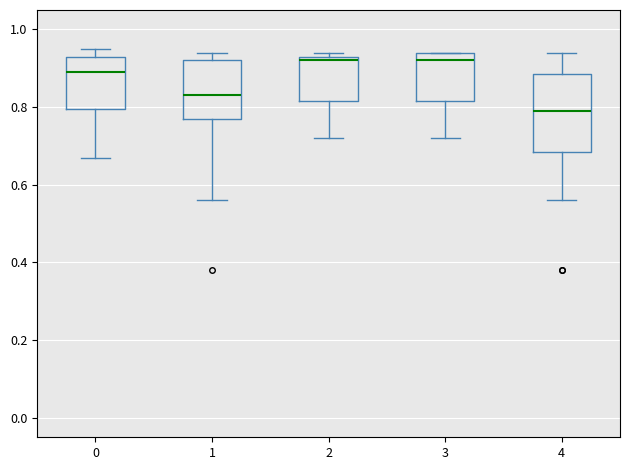

Reading left to right, transcribe this box plot: for each box, give where its median line is, the range the box spans, and where its two whiskers end, as read against the y-axis. The values are not printed on the chart, so give them approximately, as read against the axis.

0: median 0.90, box 0.80 to 0.94, whiskers 0.68 to 0.96
1: median 0.84, box 0.78 to 0.92, whiskers 0.56 to 0.94
2: median 0.92, box 0.82 to 0.94, whiskers 0.72 to 0.94 (just above the box's upper edge)
3: median 0.92, box 0.82 to 0.94, whiskers 0.72 to 0.94
4: median 0.80, box 0.68 to 0.88, whiskers 0.56 to 0.94